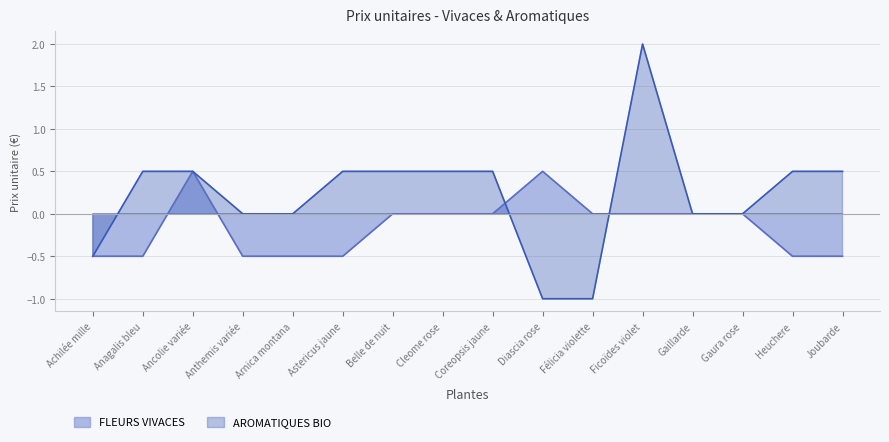

What position from the right is Cleome rose?

9